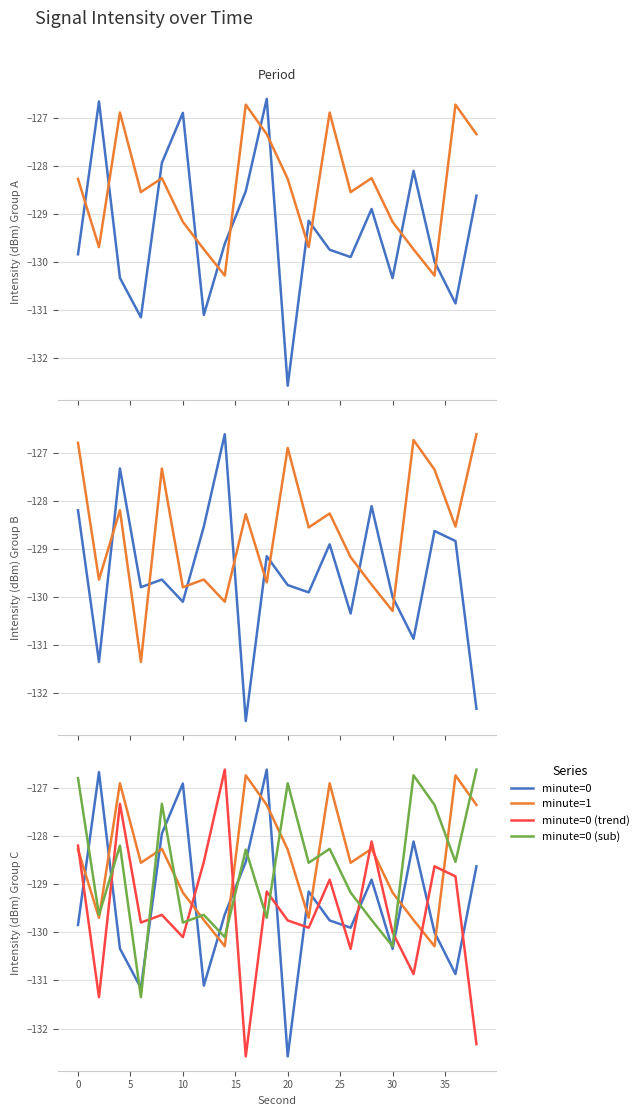

What is the value of the minute=1 point at the 2nd from the left?

-129.7